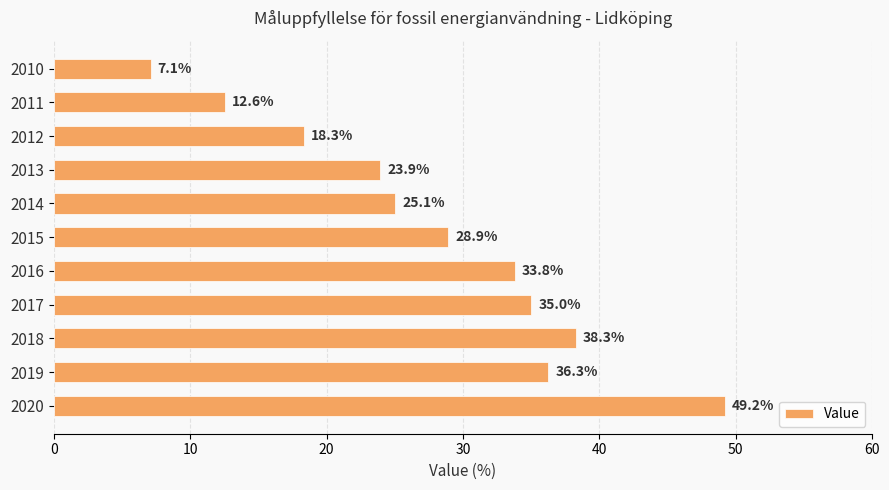

Reading top to bottom, what are all the values shown in this chart?

2010=7.1	2011=12.6	2012=18.3	2013=23.9	2014=25.1	2015=28.9	2016=33.8	2017=35.0	2018=38.3	2019=36.3	2020=49.2